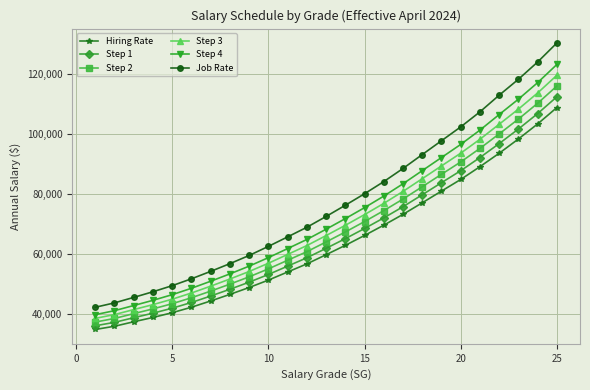

How many lines are shown in the chart?

6